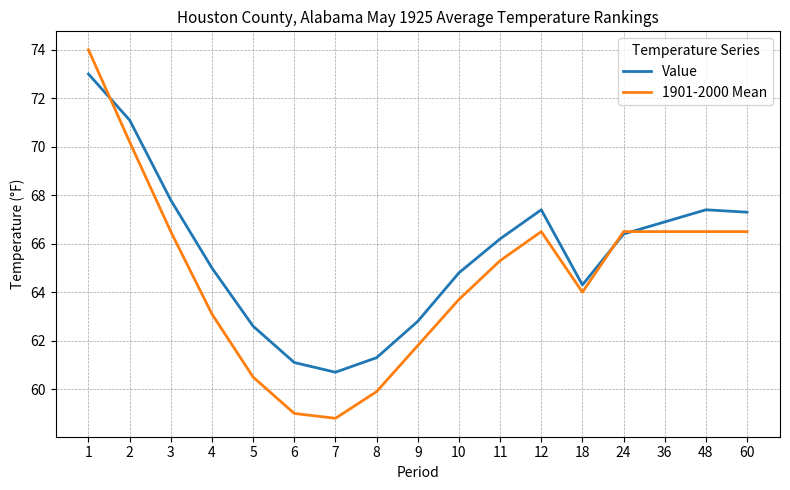

True or false: Value has a value of 61.3 at 8.

True